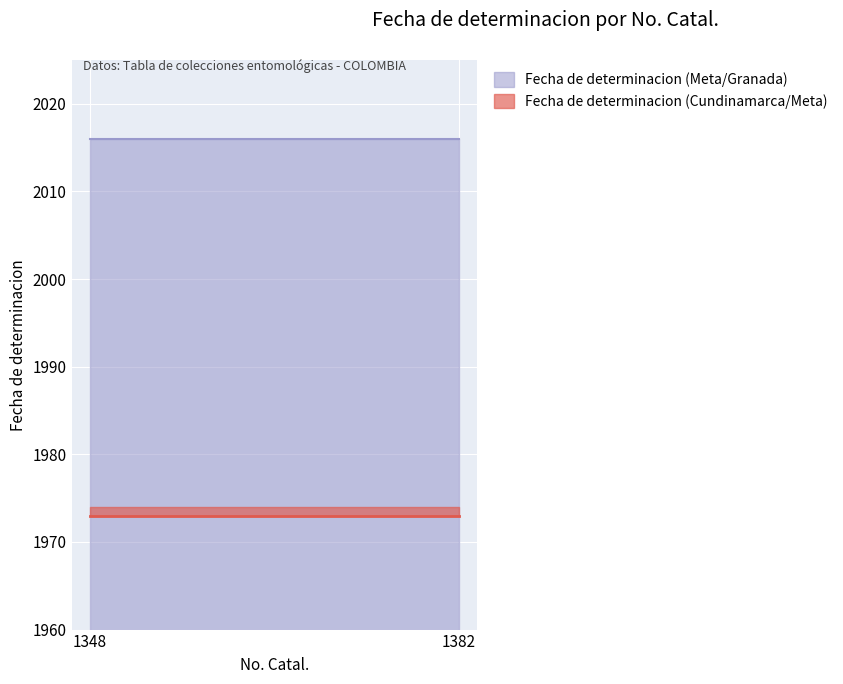

Rank the categories by Fecha de determinacion (Meta/Granada) value from lowest to highest.

1348, 1382